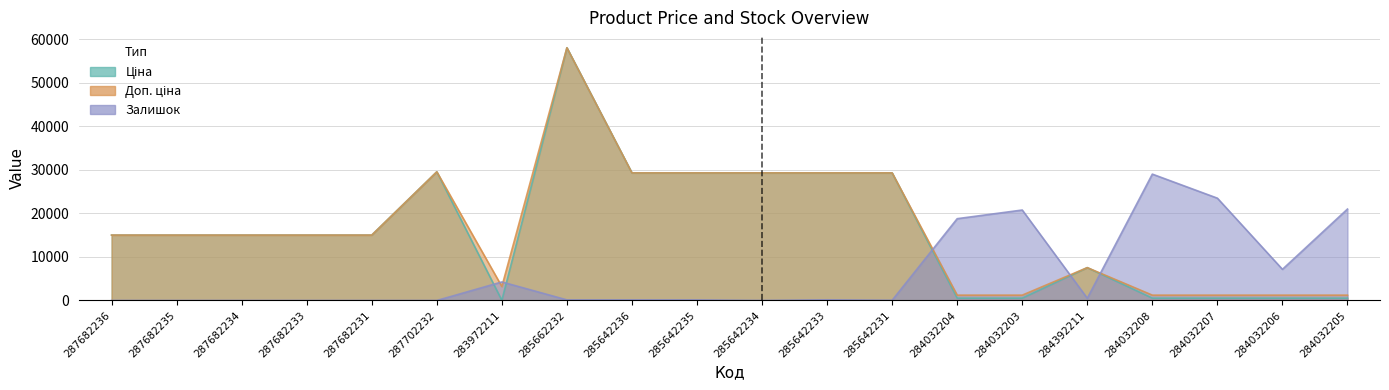

At 284032204, list the series in order from largest to smallest.

Залишок, Доп. ціна, Ціна